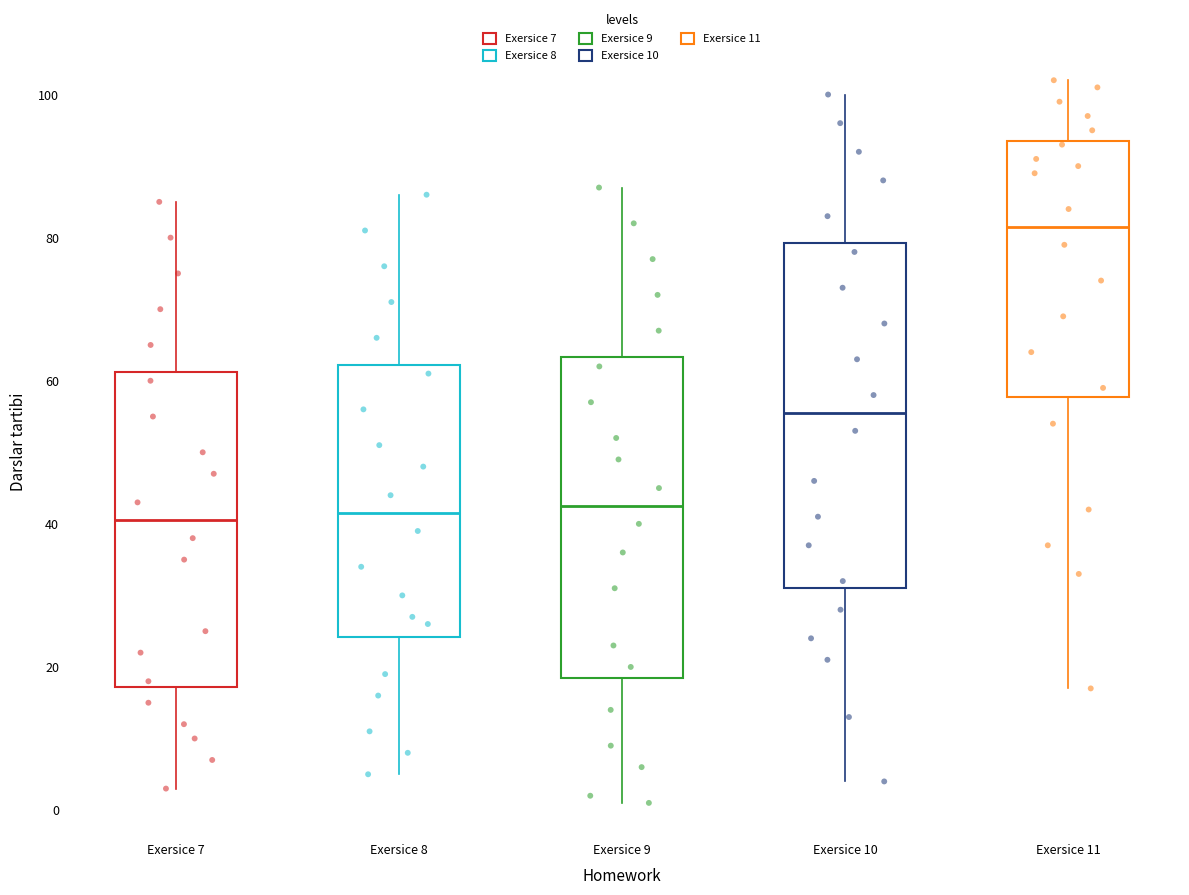

Where does the lower whisker of the box for Exersice 10 end on the y-axis? The values are not printed on the chart, so give them approximately, as read against the axis.

4